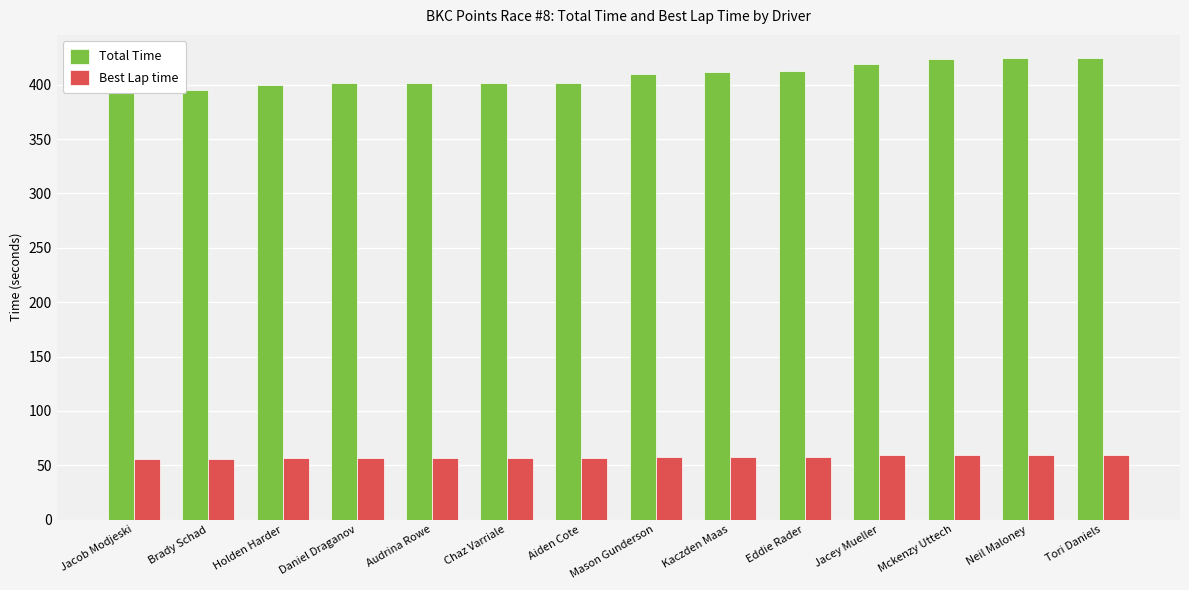

Reading left to right, transcribe all the data shown in this chart.

Total Time: Jacob Modjeski=395.2	Brady Schad=395.3	Holden Harder=400.2	Daniel Draganov=401.3	Audrina Rowe=401.4	Chaz Varriale=401.5	Aiden Cote=401.7	Mason Gunderson=410.1	Kaczden Maas=412.1	Eddie Rader=412.3	Jacey Mueller=419.4	Mckenzy Uttech=423.3	Neil Maloney=424.2	Tori Daniels=424.6
Best Lap time: Jacob Modjeski=55.8	Brady Schad=55.9	Holden Harder=56.8	Daniel Draganov=56.5	Audrina Rowe=56.7	Chaz Varriale=56.6	Aiden Cote=56.4	Mason Gunderson=57.5	Kaczden Maas=57.4	Eddie Rader=57.7	Jacey Mueller=59.0	Mckenzy Uttech=59.7	Neil Maloney=59.3	Tori Daniels=59.4